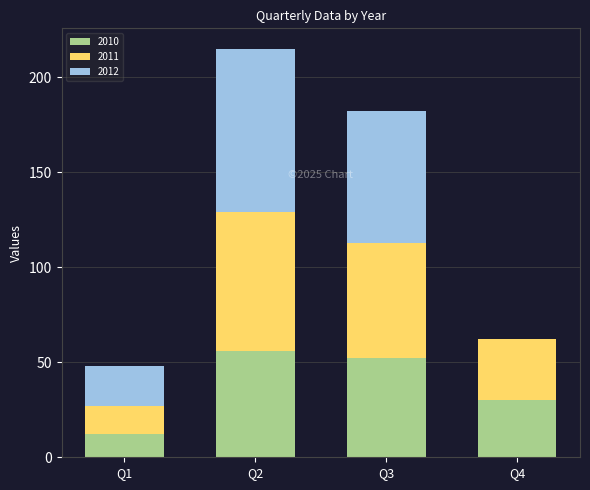

What is the maximum value for 2010?

56